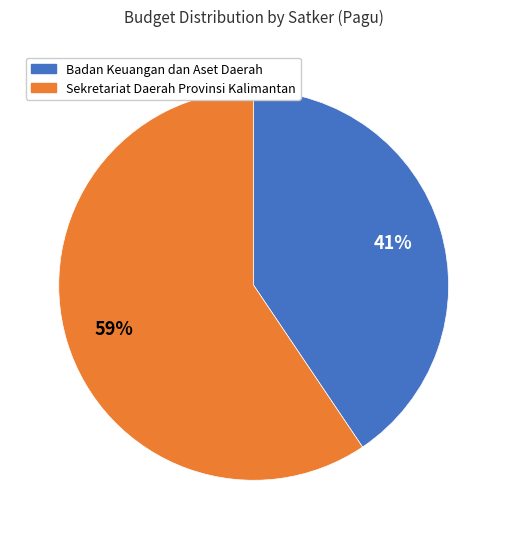

To the nearest percent, what is the average slice percentage?

50%